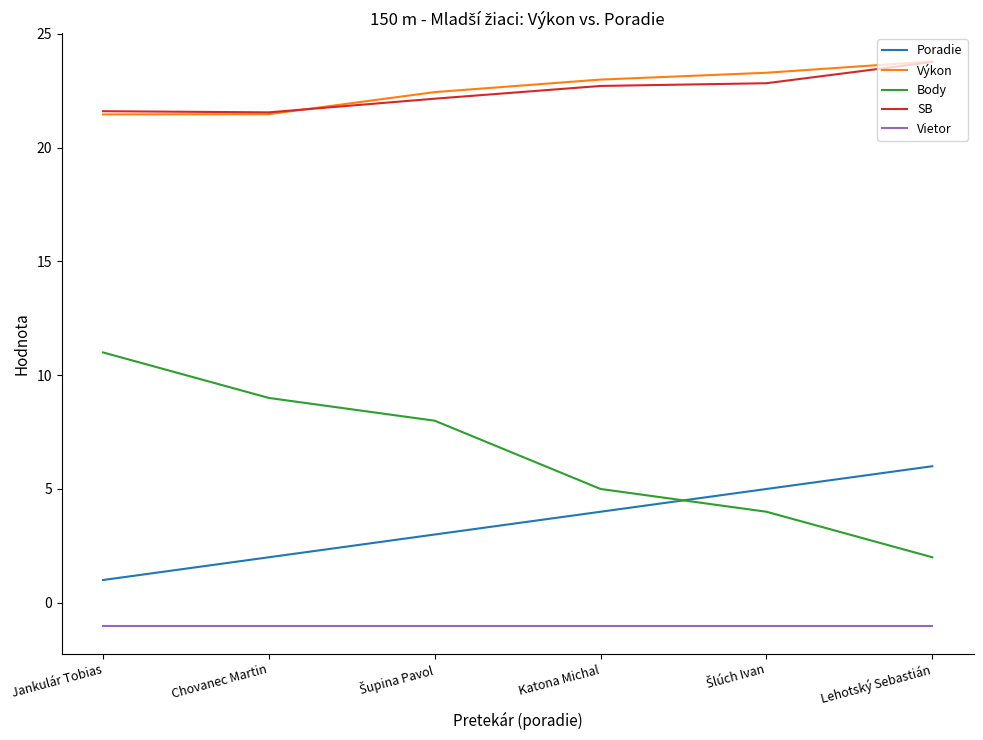

How many lines are shown in the chart?

5